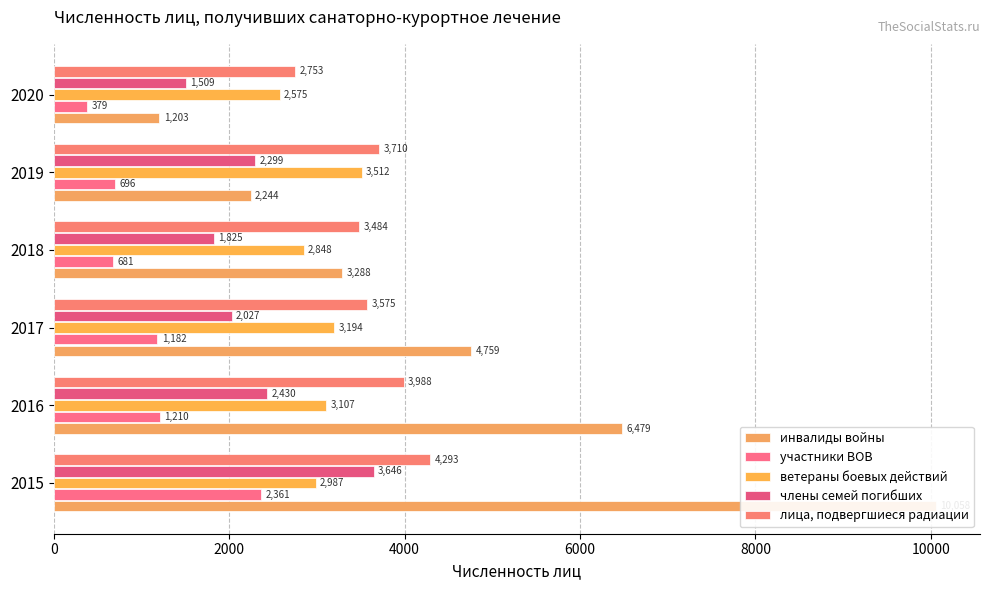

Which series has the largest range (max minus min)?

инвалиды войны